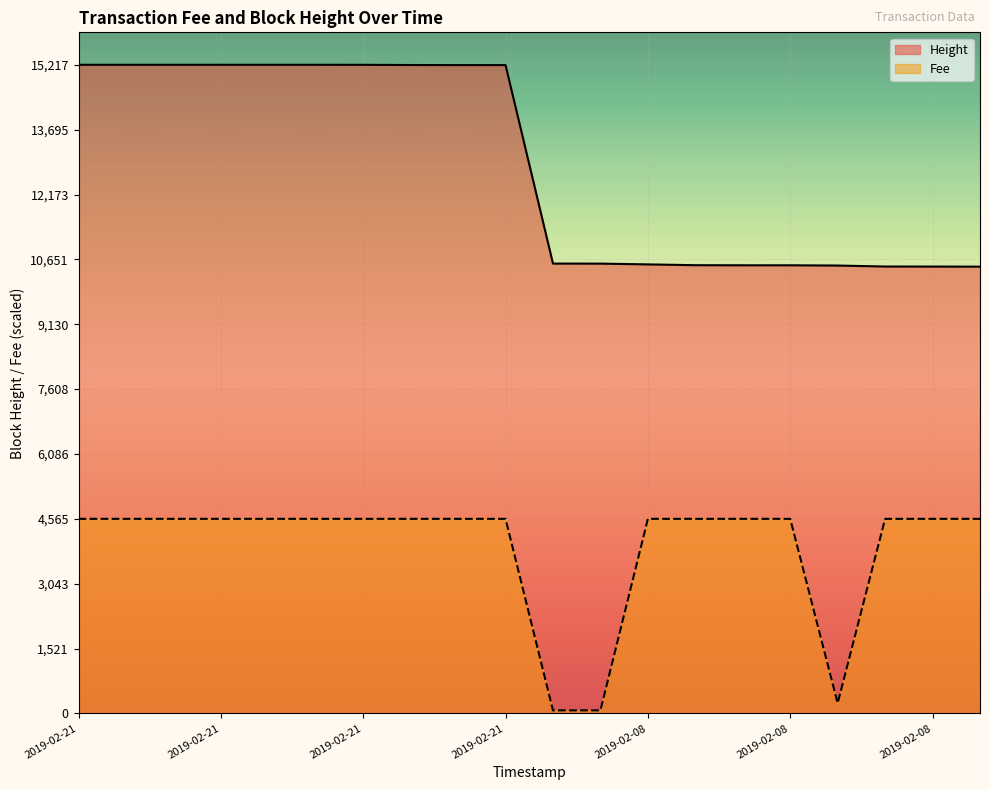

Rank the categories by Height value from lowest to highest.

2019-02-08 16:26:33, 2019-02-08 16:34:09, 2019-02-08 16:40:19, 2019-02-08 18:15:02, 2019-02-08 18:50:24, 2019-02-08 18:50:24, 2019-02-08 18:55:19, 2019-02-08 20:02:55, 2019-02-08 20:55:23, 2019-02-08 20:56:52, 2019-02-21 20:54:02, 2019-02-21 20:54:02, 2019-02-21 20:56:22, 2019-02-21 21:35:19, 2019-02-21 21:38:37, 2019-02-21 21:38:37, 2019-02-21 21:38:37, 2019-02-21 21:38:37, 2019-02-21 21:38:37, 2019-02-21 21:38:37